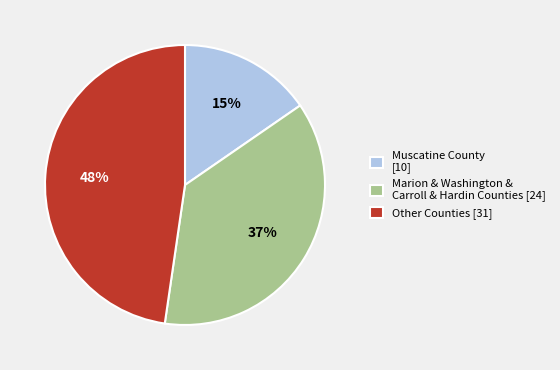

Is Other Counties [31] the majority of the pie?

No